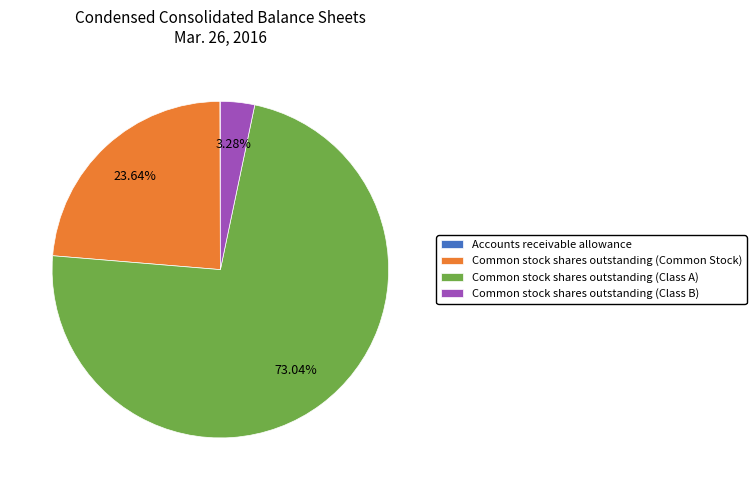

What percentage do Common stock shares outstanding (Common Stock) and Common stock shares outstanding (Class B) together represent?

26.9%